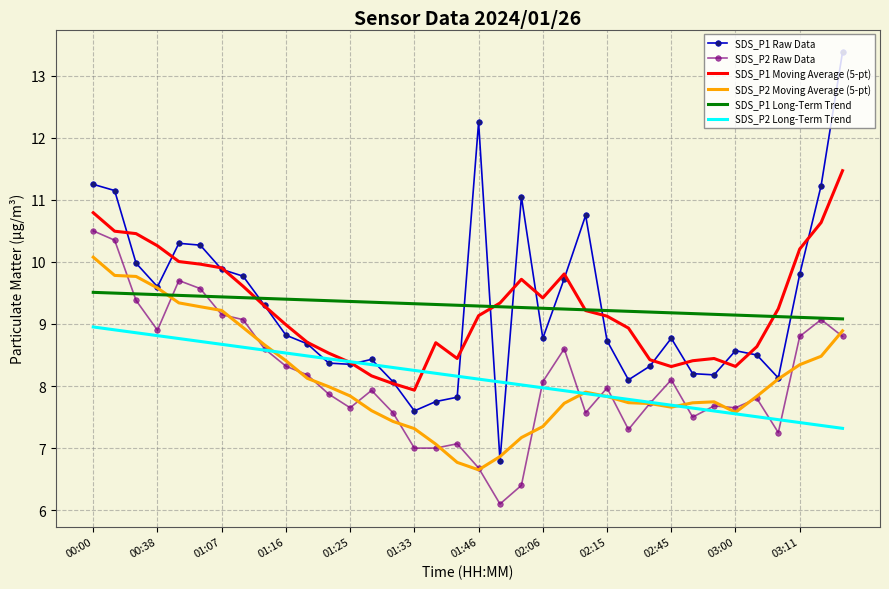

What is the difference between the maximum and minimum values in the SDS_P1 Moving Average (5-pt) series?

3.5